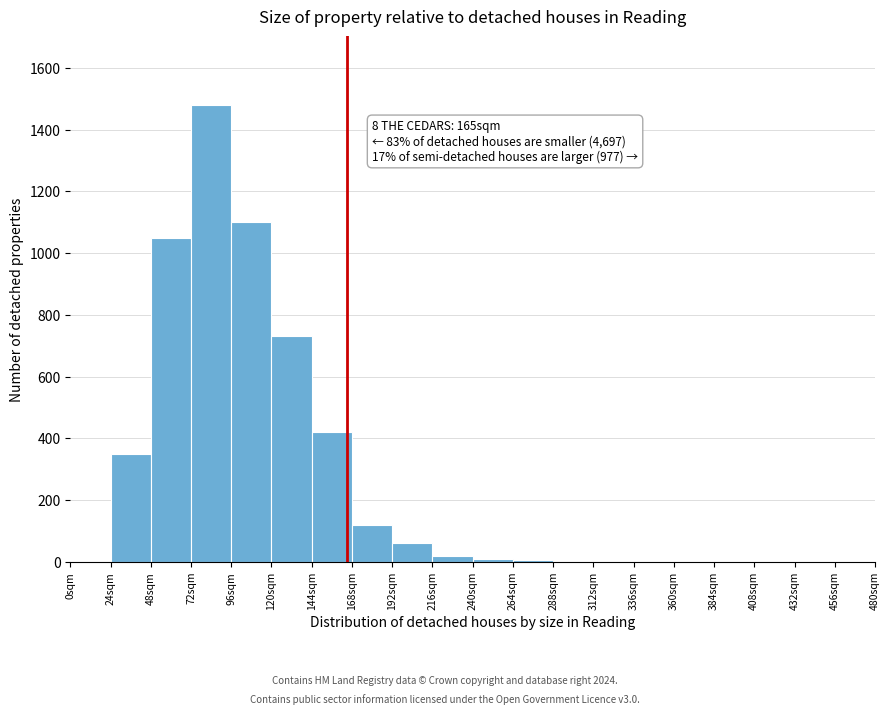

Over which range of the x-axis is the bar tallest?

72 to 96